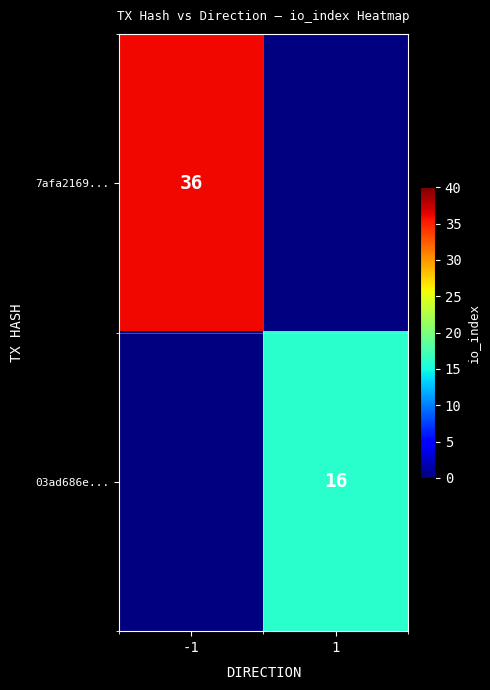

The value of 7afa2169... at -1 is 36. True or false?

True